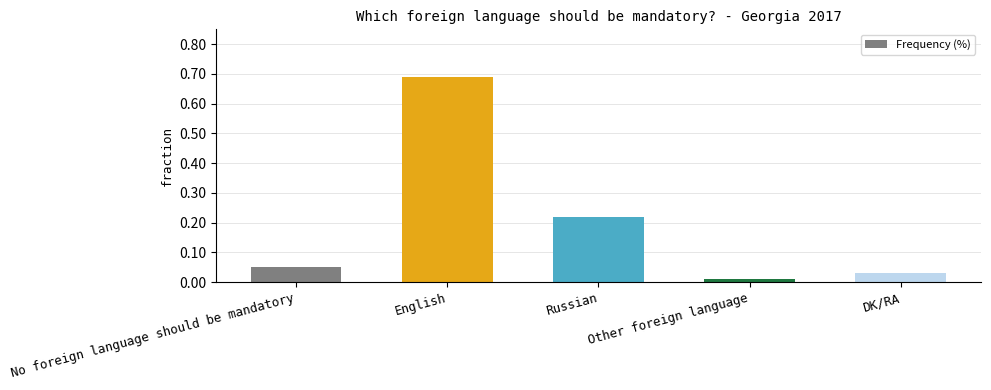

Is it true that the value at English is 0.4?

False